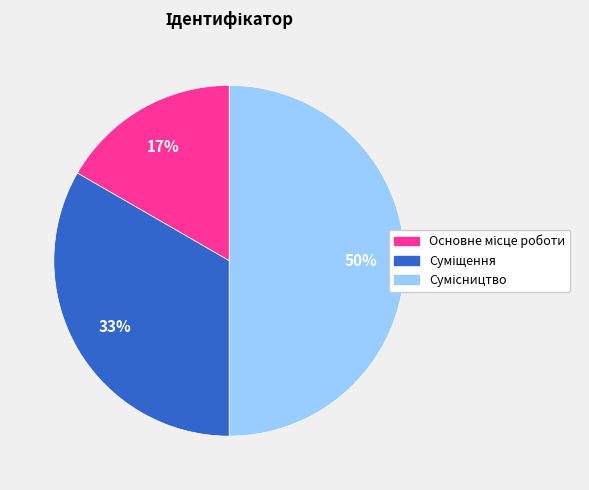

Count the number of slices in the pie.

3